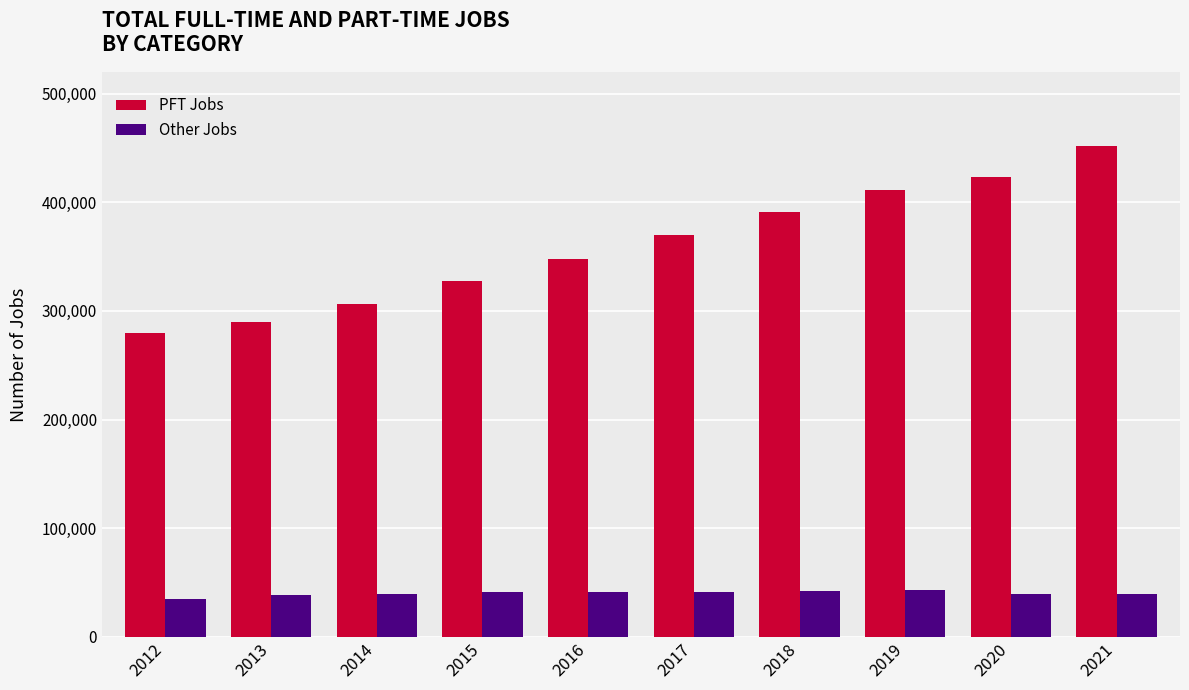

At how many categories does at least one series exceed 88780?

10